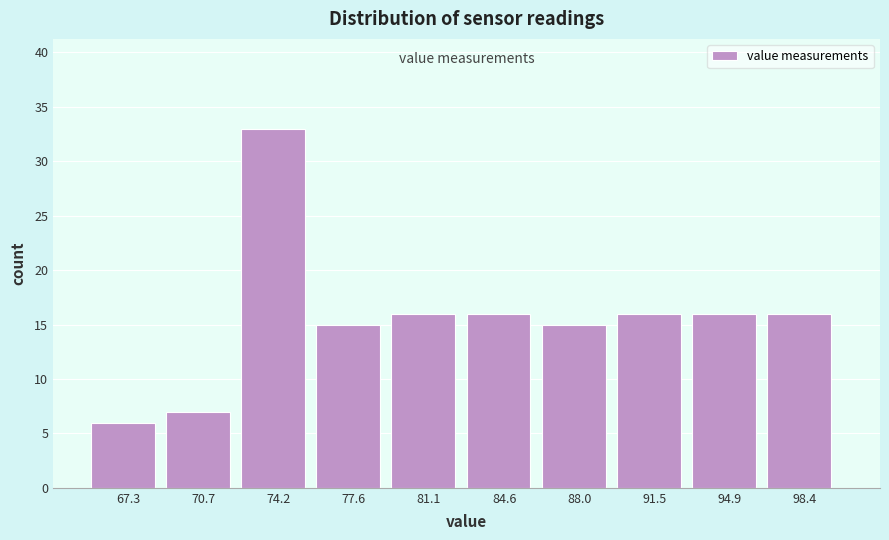

Over which range of the x-axis is the bar tallest?

72.5 to 76.0